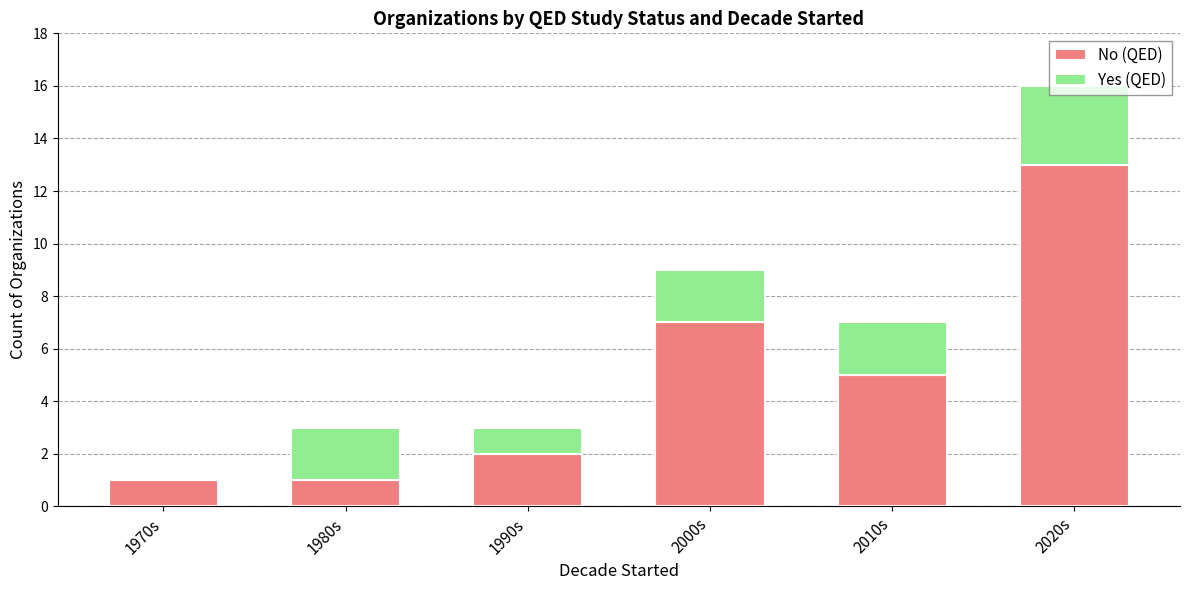

What is the sum of the No (QED) values at 2020s and 1980s?

14